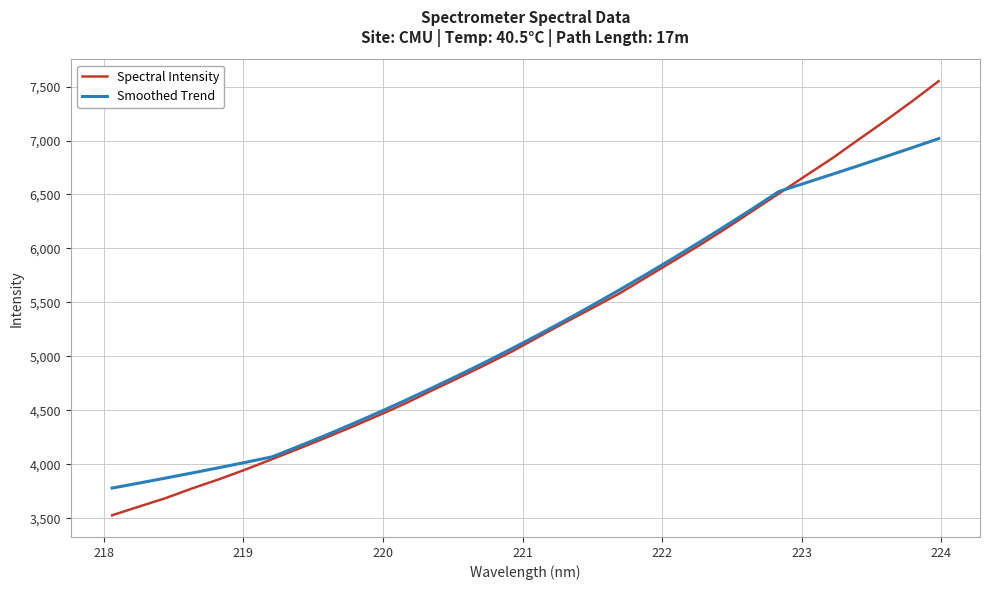

What is the smallest value displayed?

3528.5